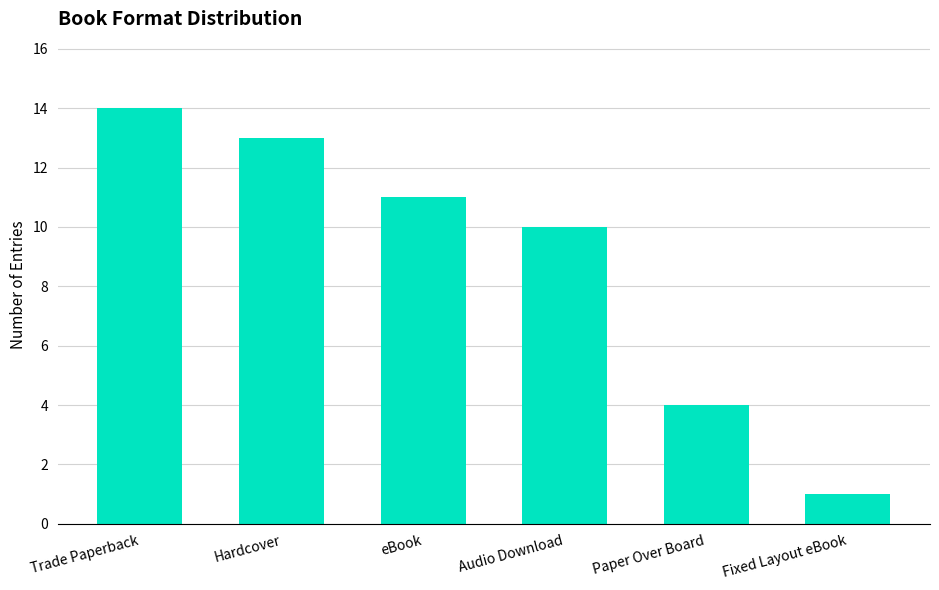

What is the label of the 2nd bar from the left?

Hardcover